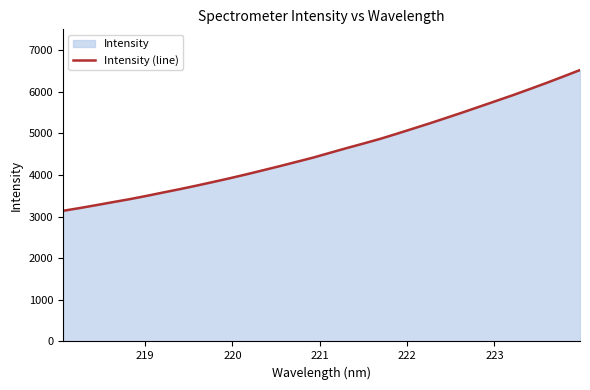

How many distinct data groups are displayed?

1